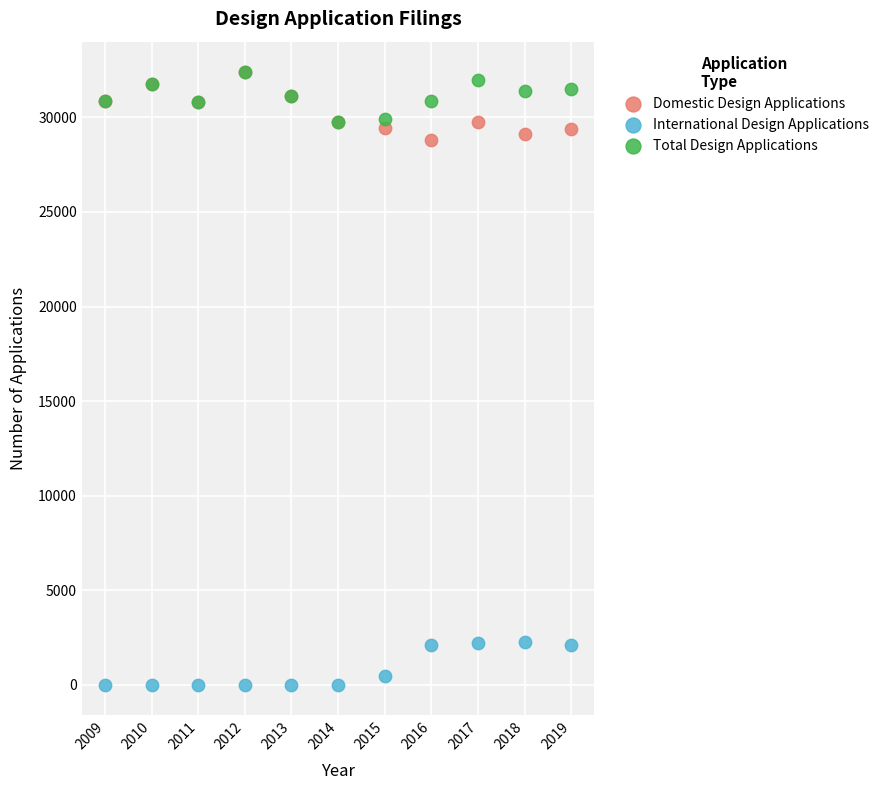

What are all the series names shown in the legend?

Domestic Design Applications, International Design Applications, Total Design Applications